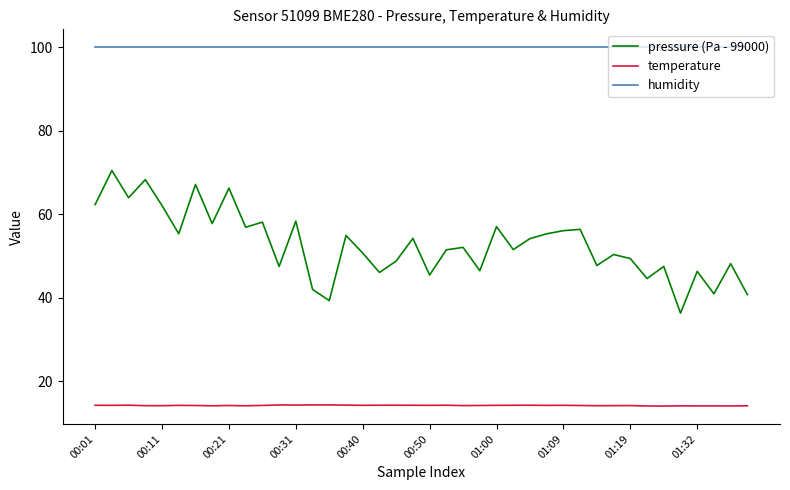

List the series in order of their peak value, lowest first.

temperature, pressure (Pa - 99000), humidity